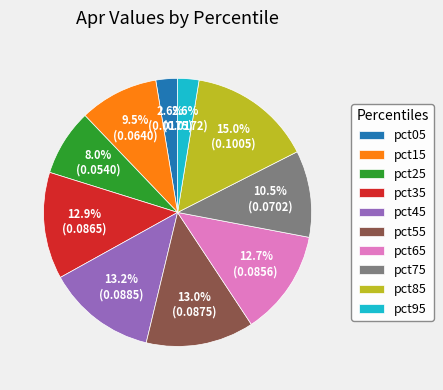

What is the total percentage of pct05 and pct25?

10.6%